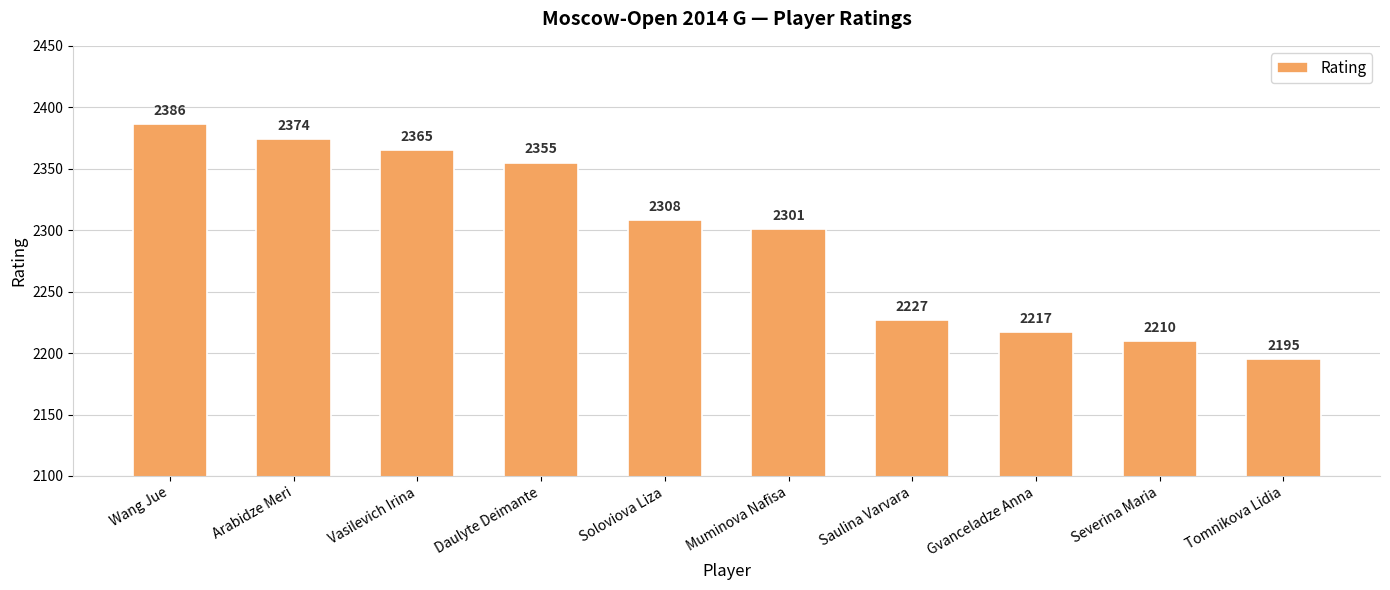

How many bars are there in total?

10